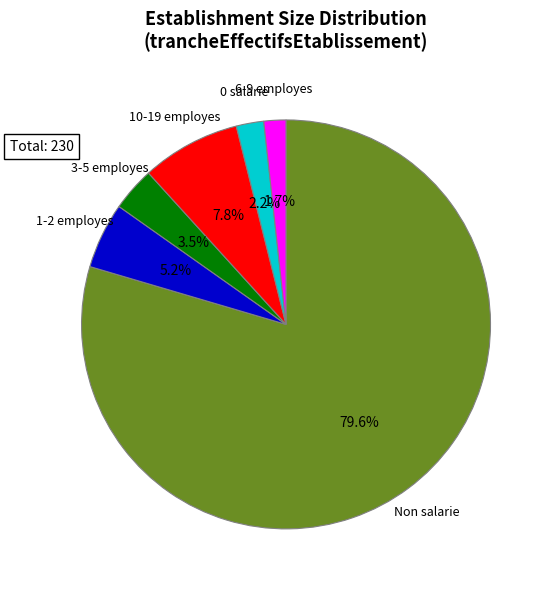

Approximately how many times larger is the value at 1-2 employes compared to 0 salarie?

2.4